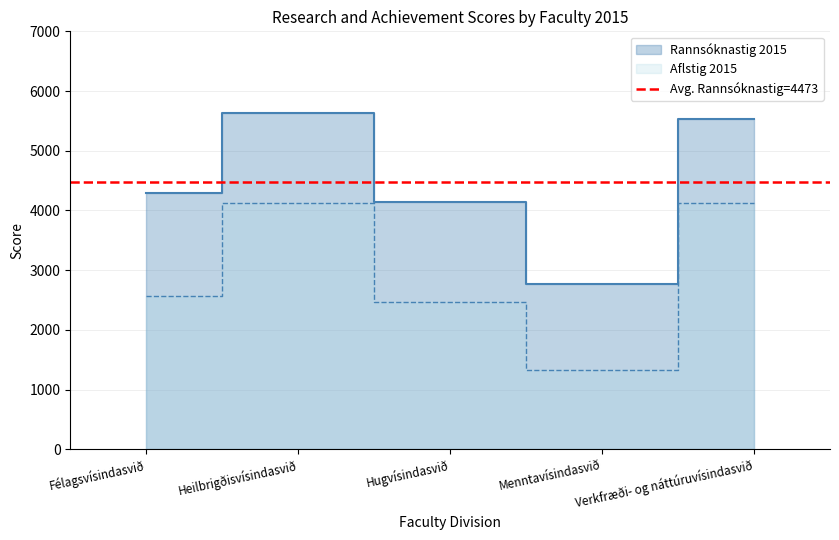

Is it true that Aflstig 2015 equals 714.6 at Menntavísindasvið?

False